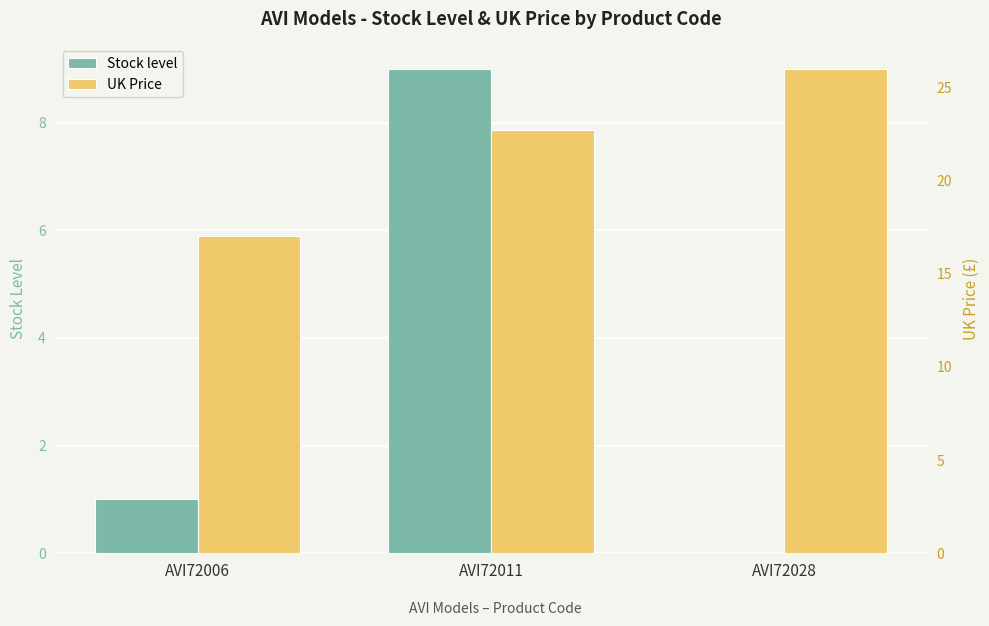

What is the value of the Stock level bar at the 1st from the left?

1.0